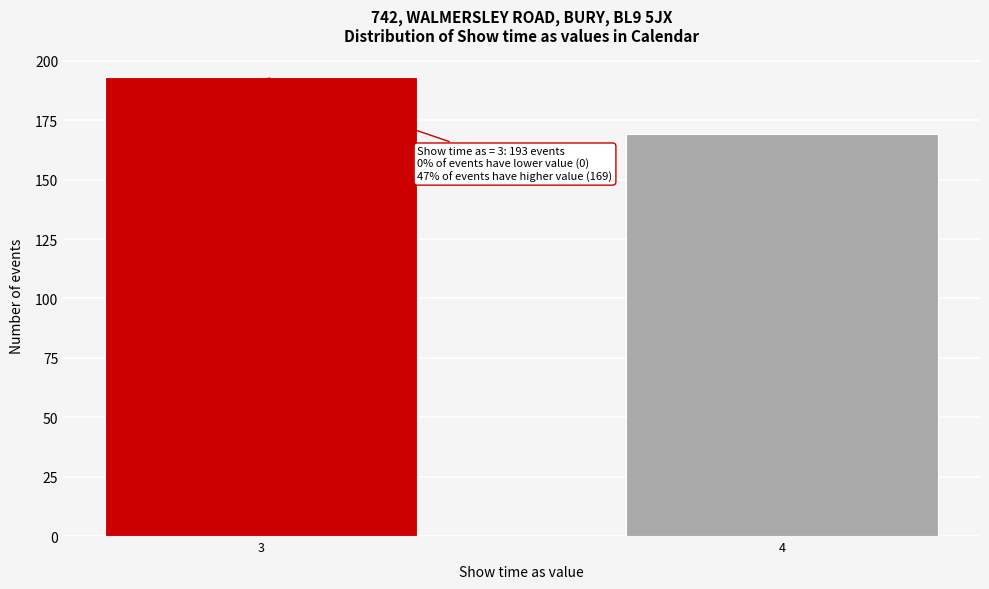

Reading left to right, transcribe all the data shown in this chart.

3=193	4=169